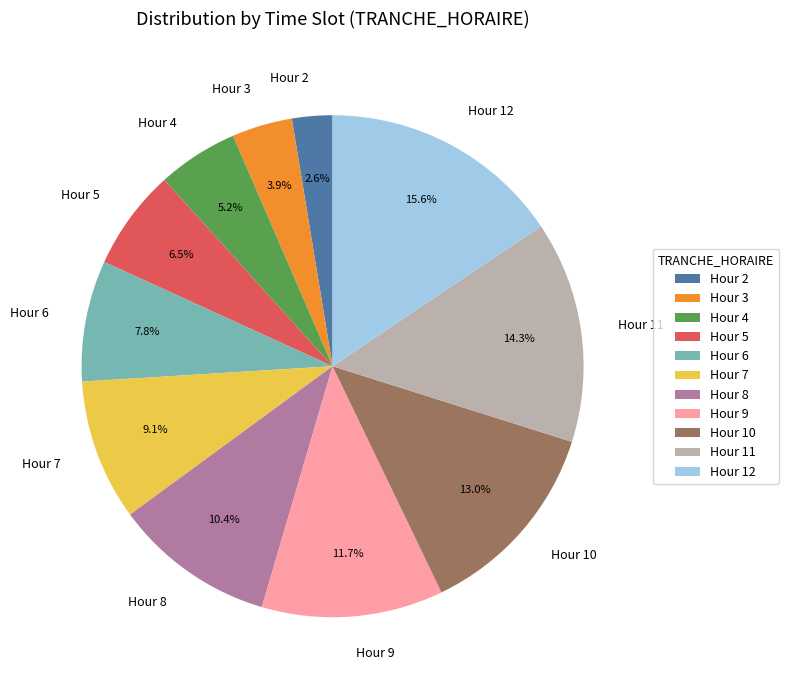

What portion of the pie excludes Hour 6?

92.2%